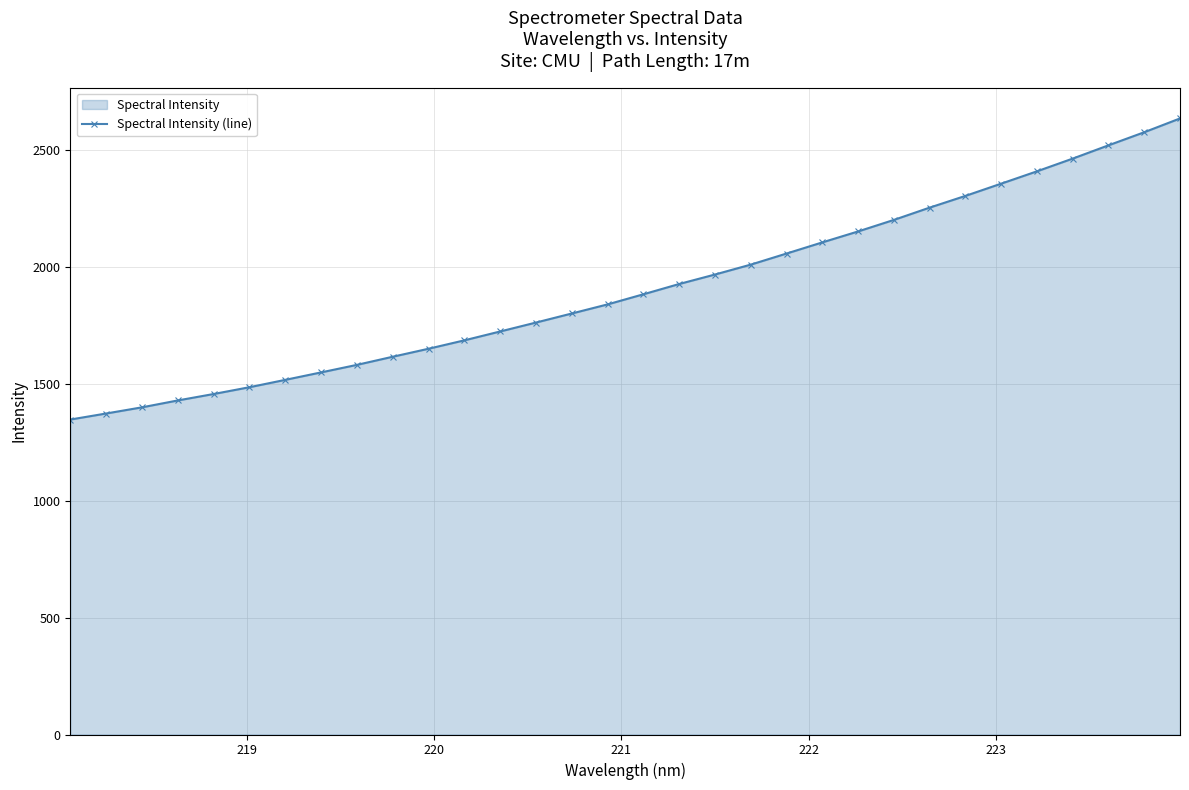

What is the difference between the second highest and second lowest values?

1202.2